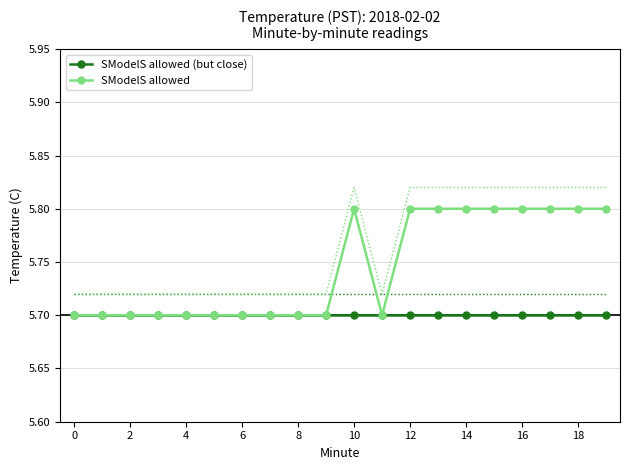

True or false: SModelS allowed and SModelS allowed (but close) cross at least once.

False